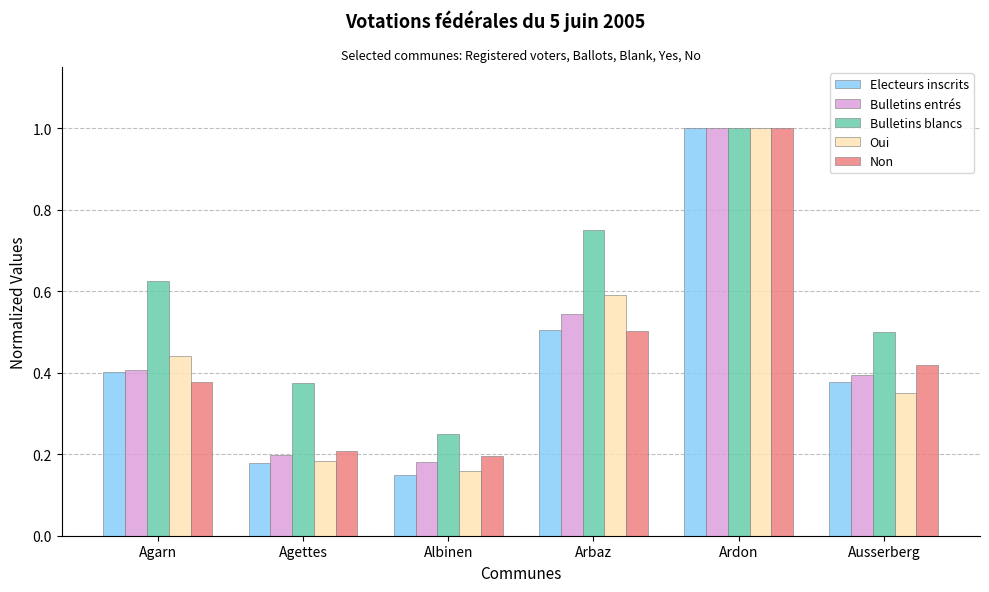

True or false: Oui has a value of 0.6 at Arbaz.

True